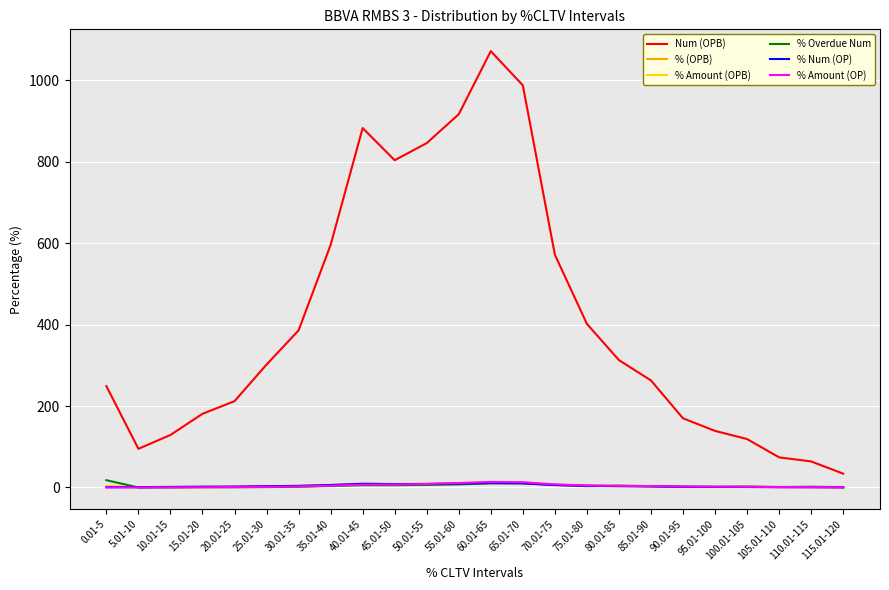

What is the total value across all series at 60.01-65?

1131.0